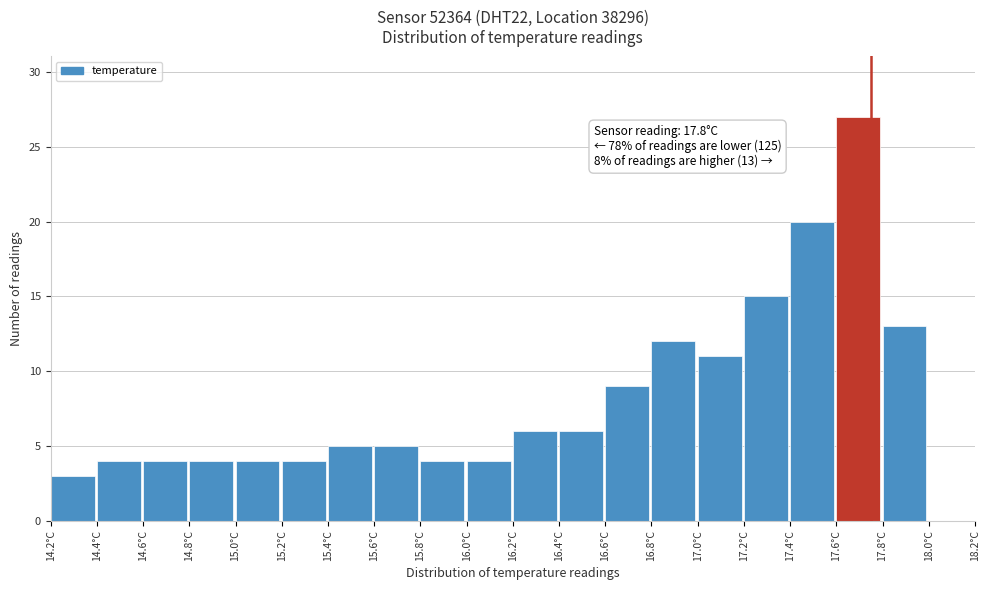

Reading left to right, what are all the values shown in this chart?

14.2°C=3	14.4°C=4	14.6°C=4	14.8°C=4	15.0°C=4	15.2°C=4	15.4°C=5	15.6°C=5	15.8°C=4	16.0°C=4	16.2°C=6	16.4°C=6	16.6°C=9	16.8°C=12	17.0°C=11	17.2°C=15	17.4°C=20	17.6°C=27	17.8°C=13	18.0°C=0